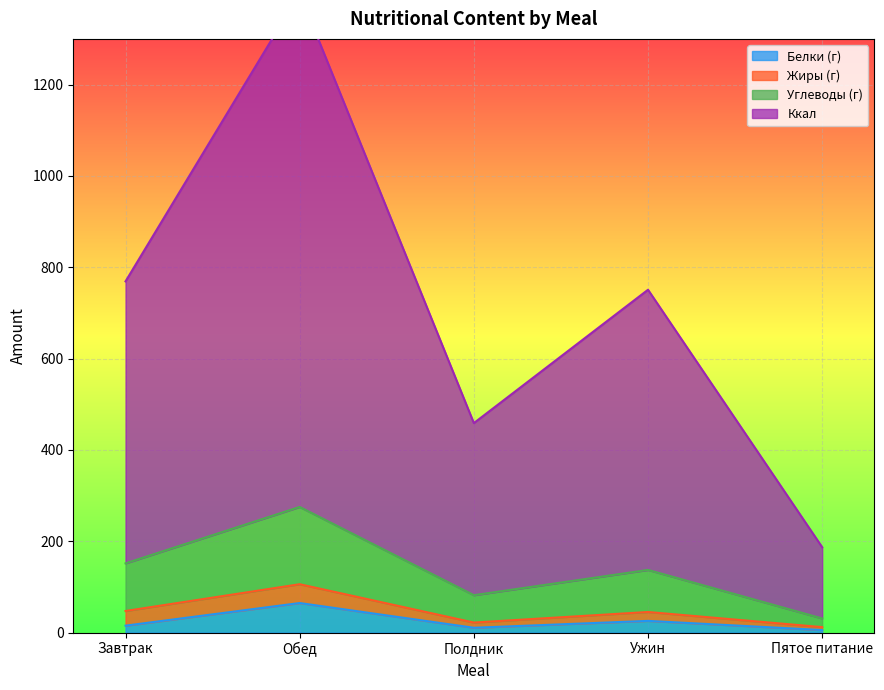

The value of Ккал at Ужин is 1213.9. True or false?

False